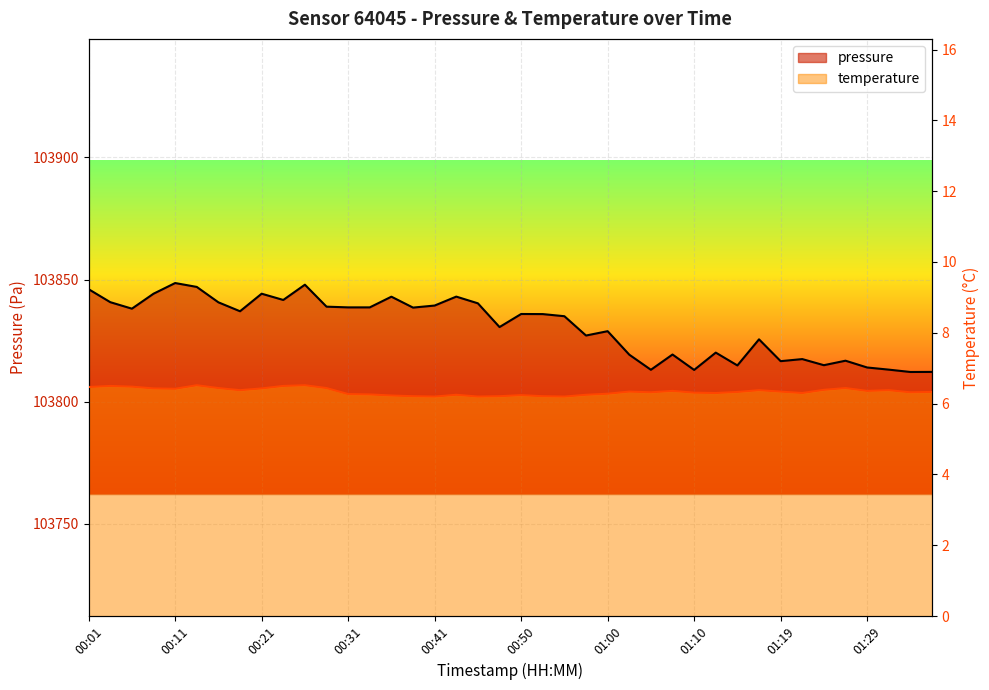

Reading left to right, transcribe all the data shown in this chart.

pressure: 00:01=103846.0	00:04=103840.7	00:06=103838.1	00:08=103844.2	00:11=103848.6	00:13=103847.0	00:16=103840.7	00:18=103837.0	00:21=103844.2	00:23=103841.6	00:26=103847.9	00:28=103838.9	00:31=103838.6	00:33=103838.6	00:36=103843.0	00:38=103838.5	00:41=103839.3	00:43=103843.0	00:45=103840.2	00:48=103830.5	00:50=103835.9	00:53=103835.8	00:55=103835.0	00:58=103827.1	01:00=103828.8	01:03=103819.2	01:05=103813.0	01:07=103819.3	01:10=103813.0	01:12=103820.1	01:15=103814.8	01:17=103825.5	01:19=103816.6	01:22=103817.4	01:24=103814.9	01:27=103816.8	01:29=103814.0	01:32=103813.1	01:34=103812.1	01:36=103812.2
temperature: 00:01=6.5	00:04=6.5	00:06=6.5	00:08=6.4	00:11=6.4	00:13=6.5	00:16=6.4	00:18=6.4	00:21=6.4	00:23=6.5	00:26=6.5	00:28=6.4	00:31=6.3	00:33=6.3	00:36=6.2	00:38=6.2	00:41=6.2	00:43=6.2	00:45=6.2	00:48=6.2	00:50=6.2	00:53=6.2	00:55=6.2	00:58=6.2	01:00=6.3	01:03=6.3	01:05=6.3	01:07=6.4	01:10=6.3	01:12=6.3	01:15=6.3	01:17=6.4	01:19=6.3	01:22=6.3	01:24=6.4	01:27=6.4	01:29=6.4	01:32=6.4	01:34=6.3	01:36=6.3